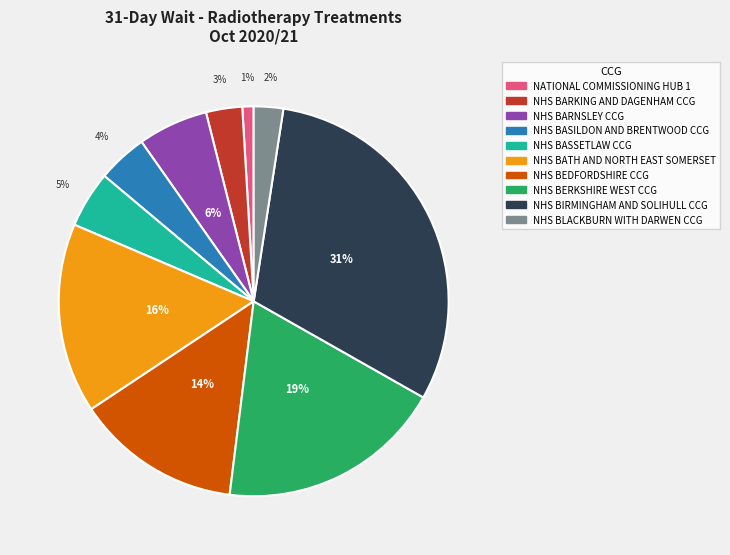

True or false: NHS BERKSHIRE WEST CCG accounts for 12% of the total.

False